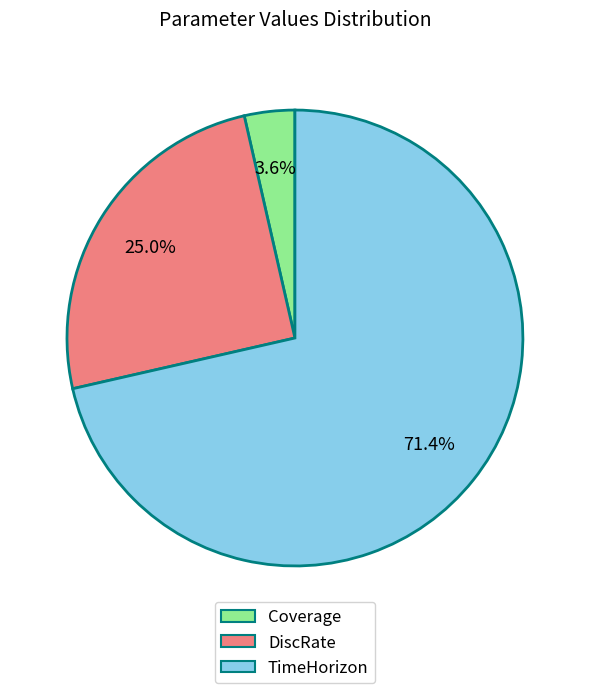

Does any single category account for the majority?

Yes